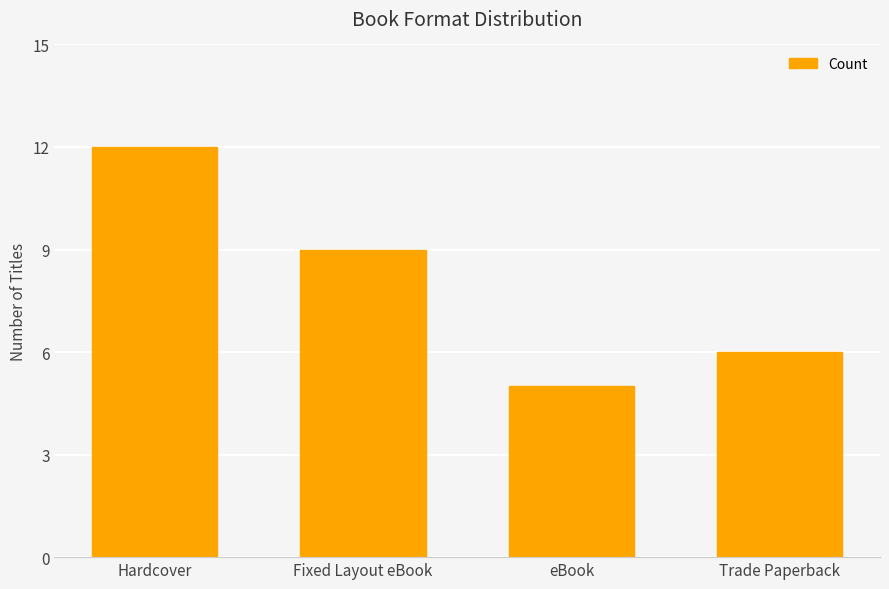

The value at Trade Paperback is 6. True or false?

True